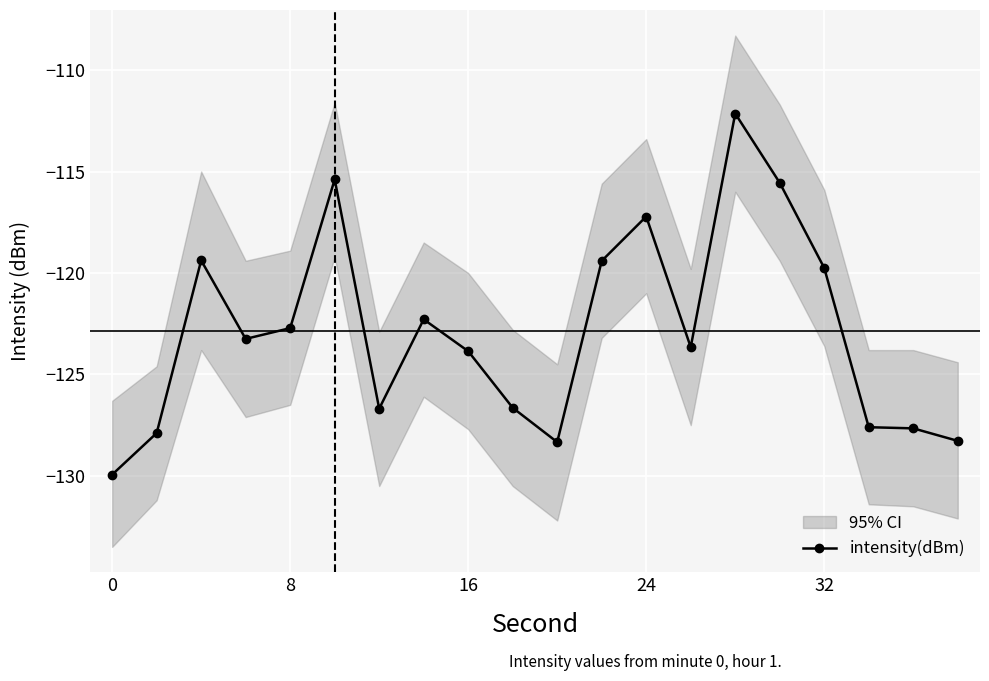

What is the lowest value of the intensity(dBm) series?

-129.9